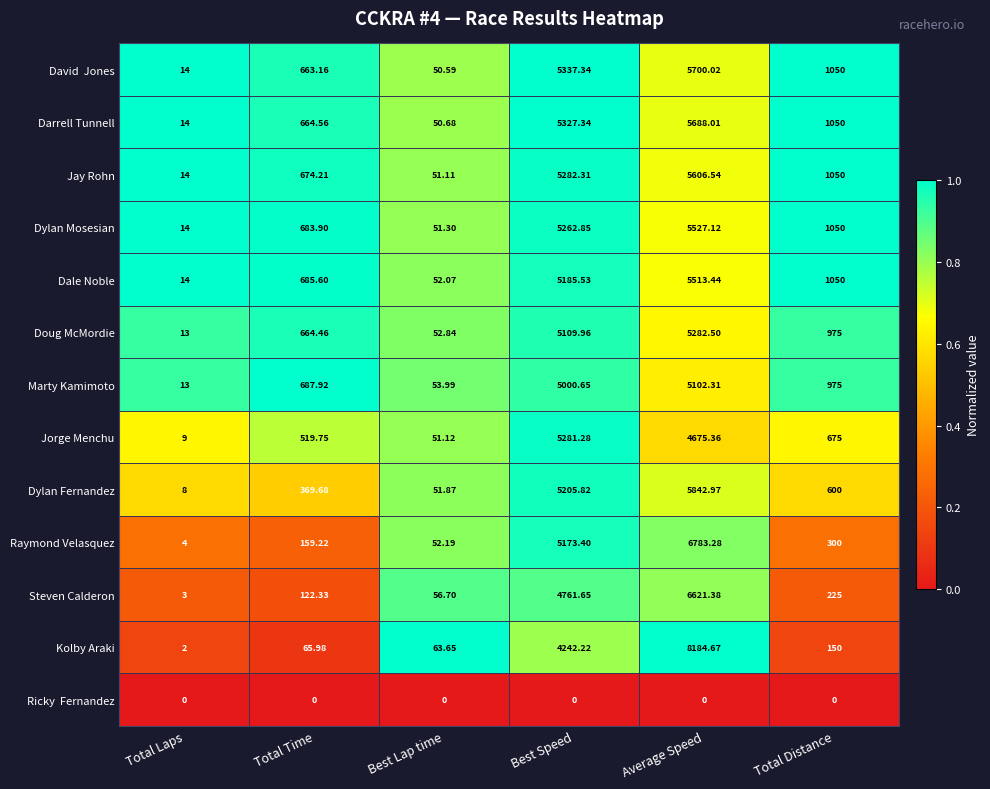

How many categories are shown in the chart?

6